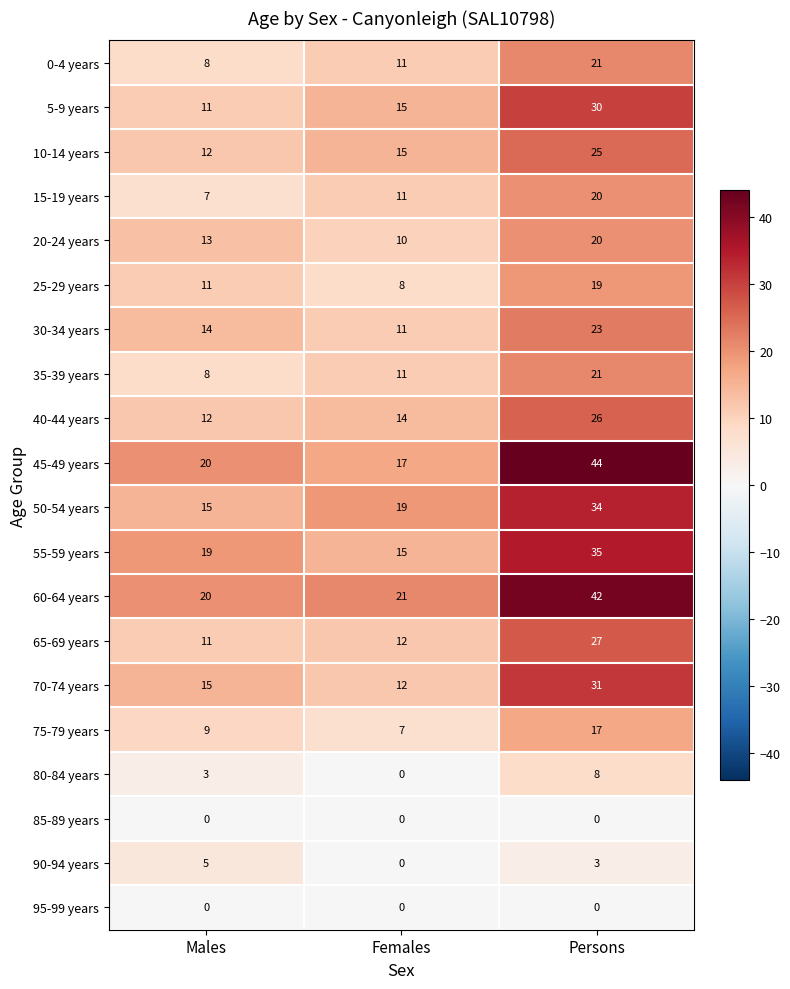

At which label does 80-84 years reach its minimum?

Females